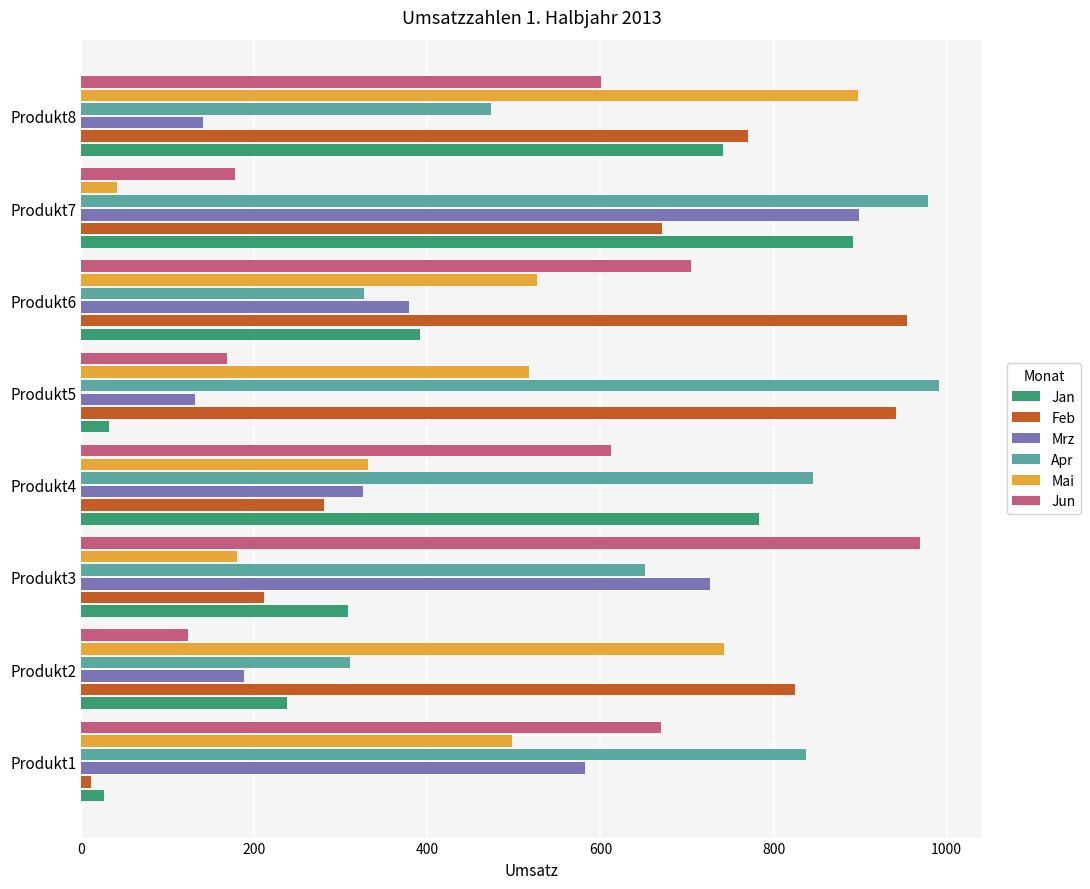

Which series changed the most between Produkt1 and Produkt5?

Feb